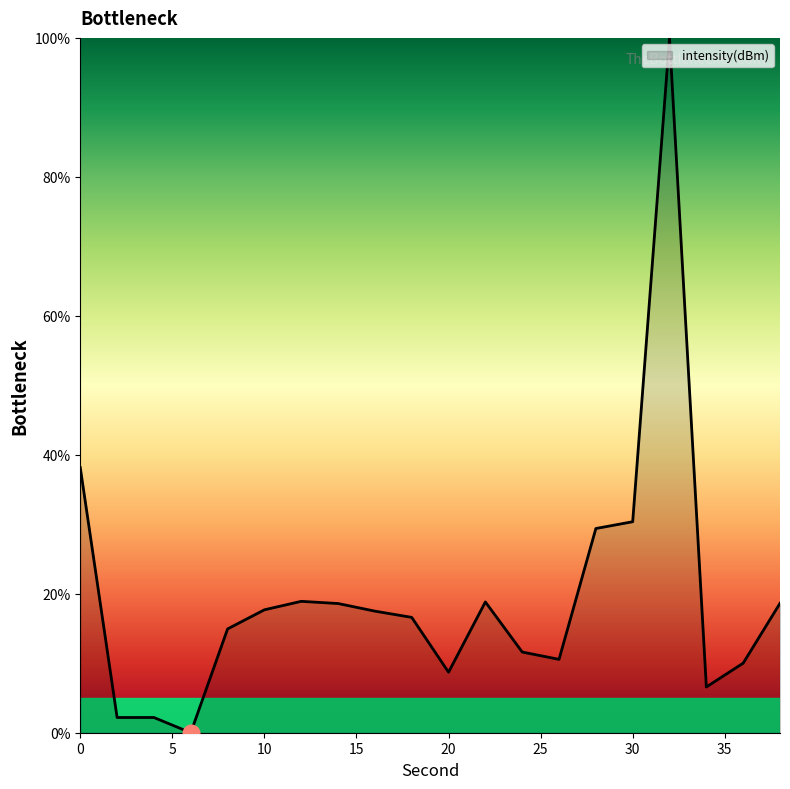

What is the difference between the maximum and minimum values?

100.0